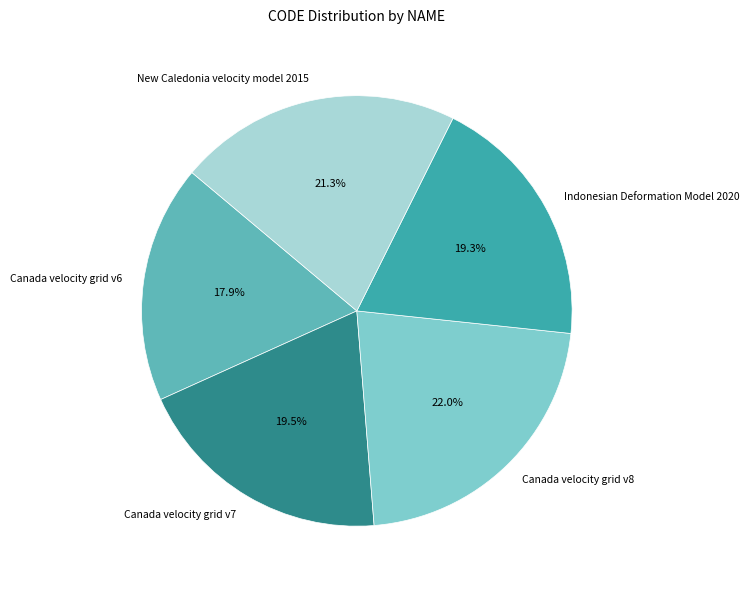

Is Indonesian Deformation Model 2020 the majority of the pie?

No